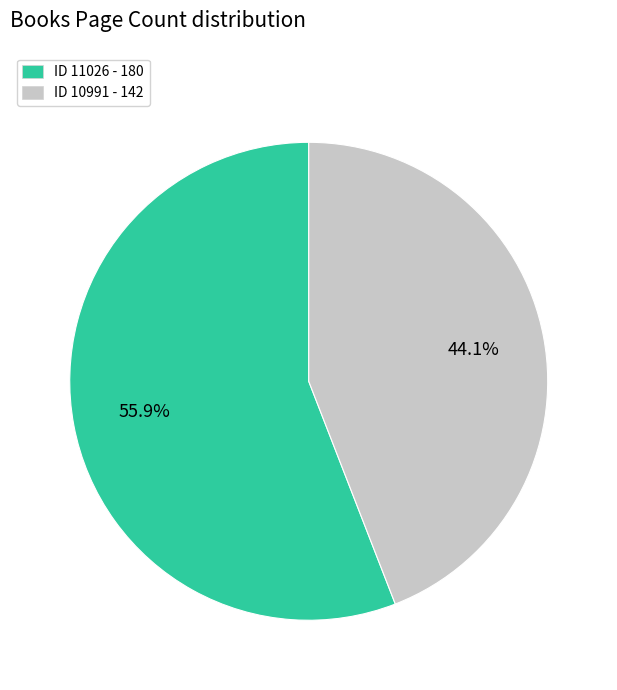

Does any single category account for the majority?

Yes